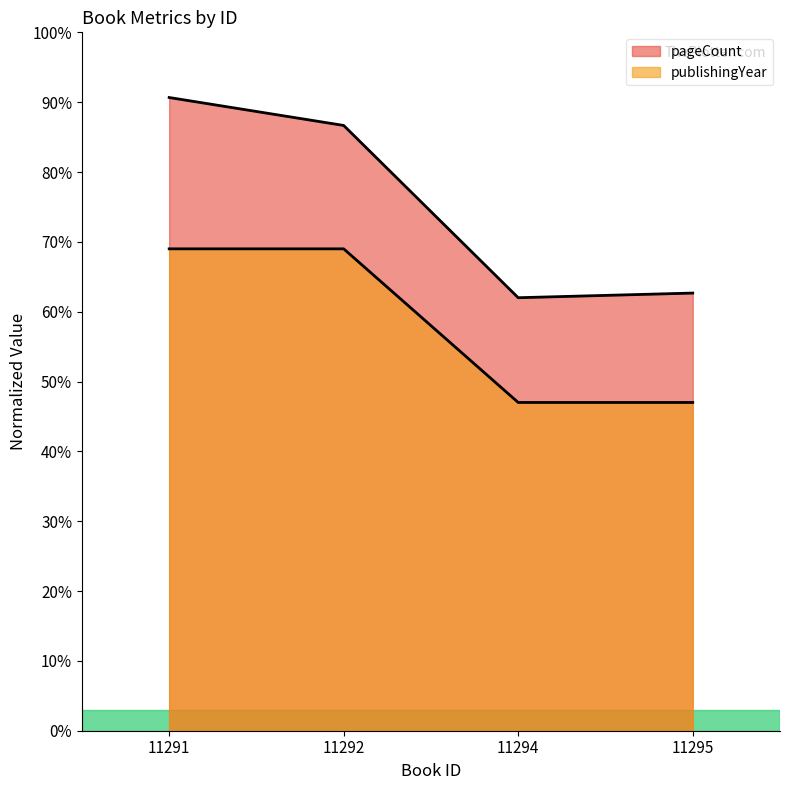

Is the value of pageCount at 11291 greater than the value of publishingYear at 11292?

Yes